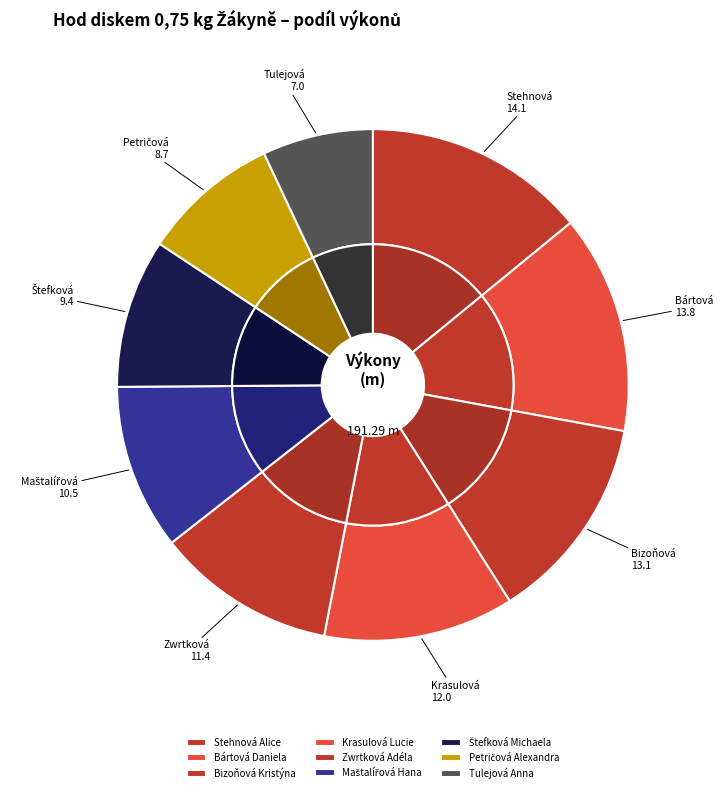

Which category has the smallest portion of the pie?

Tulejová Anna